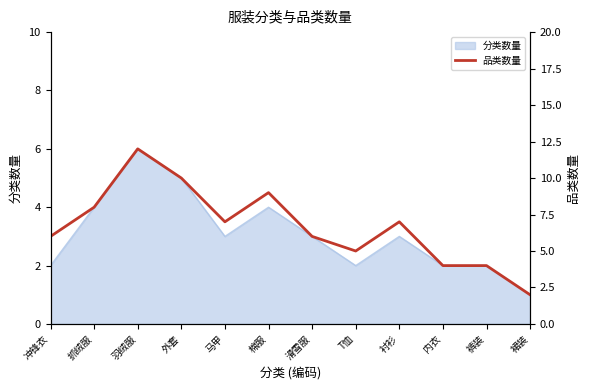

What is the value of the 10th point from the left?

4